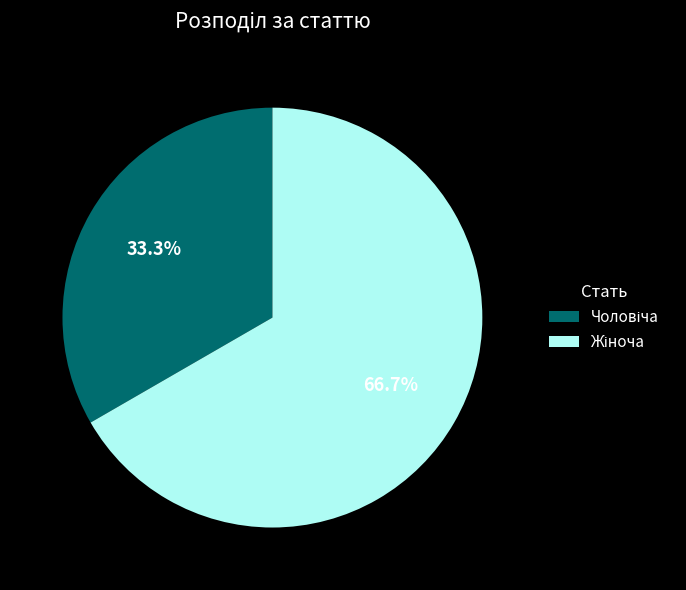

Is there any slice that represents more than half of the pie?

Yes